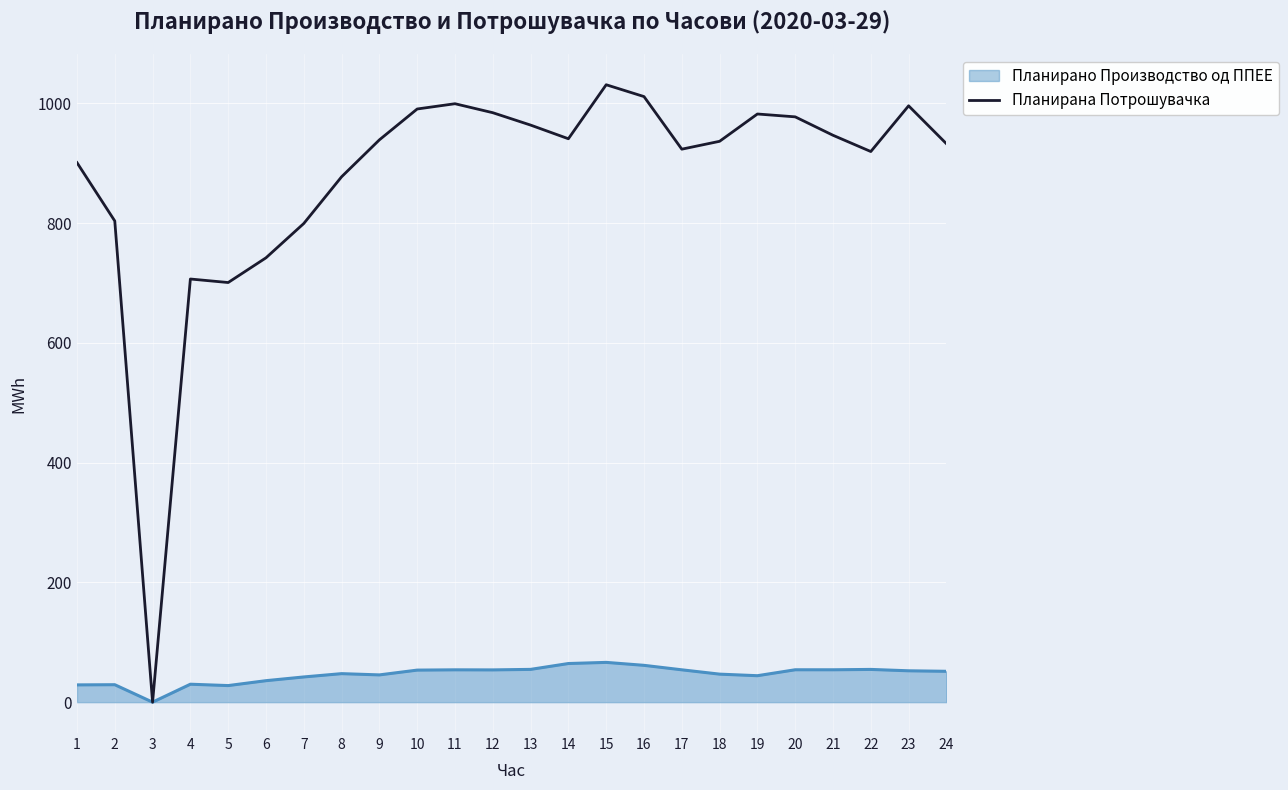

Count the number of data series in this chart.

2